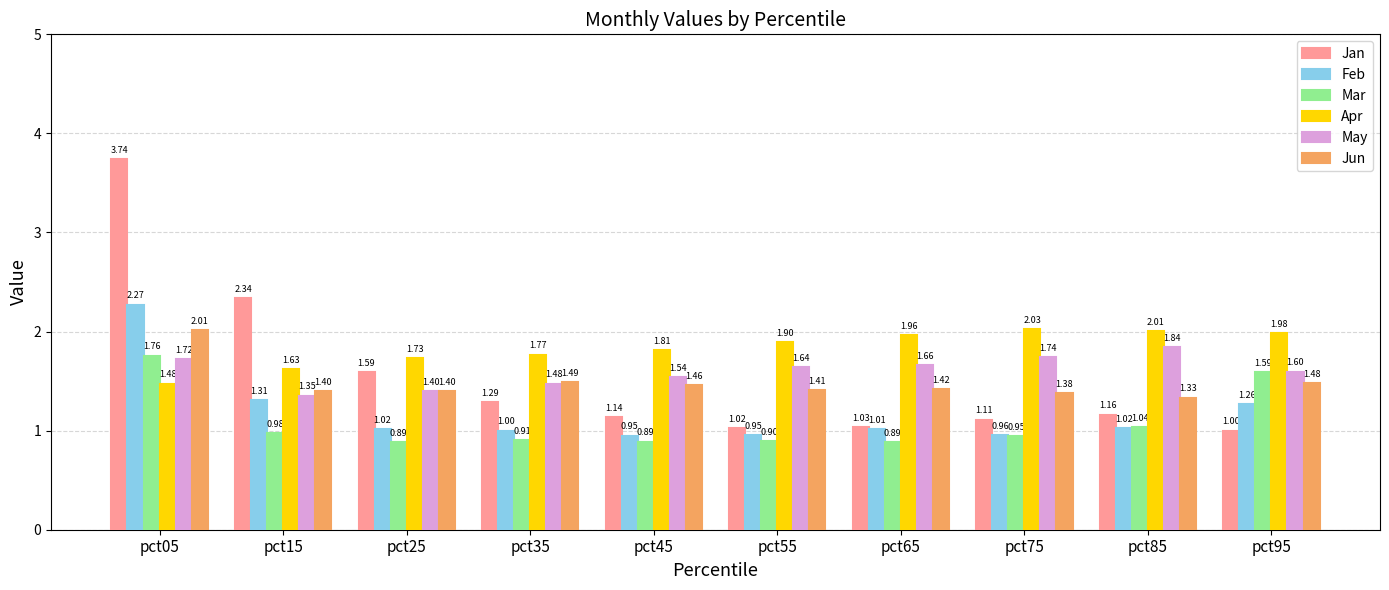

What are all the series names shown in the legend?

Jan, Feb, Mar, Apr, May, Jun